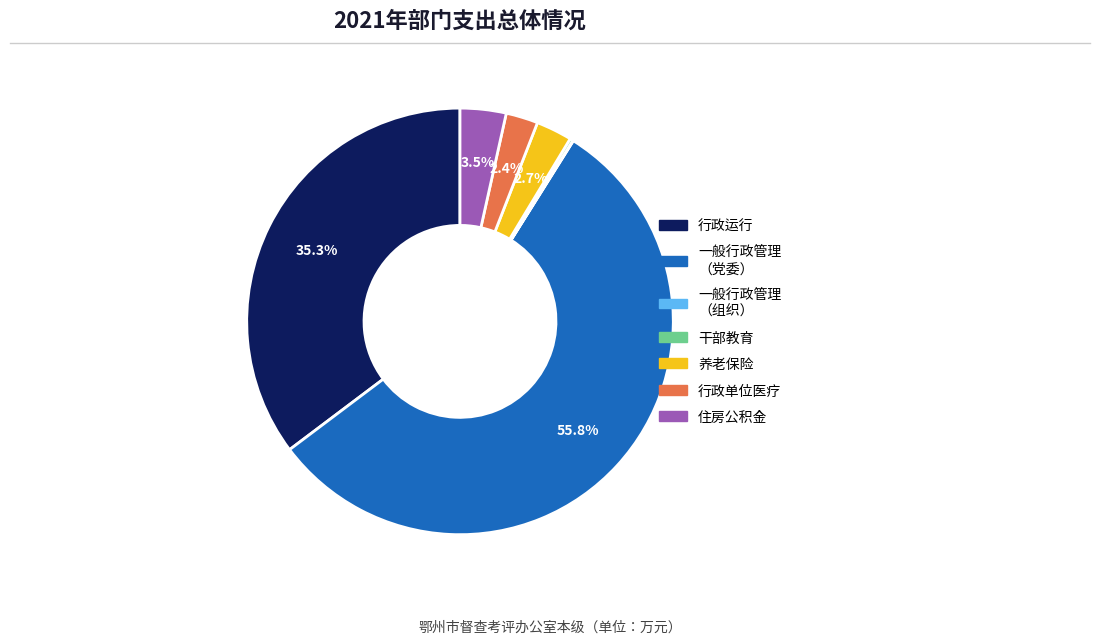

Is there any slice that represents more than half of the pie?

Yes